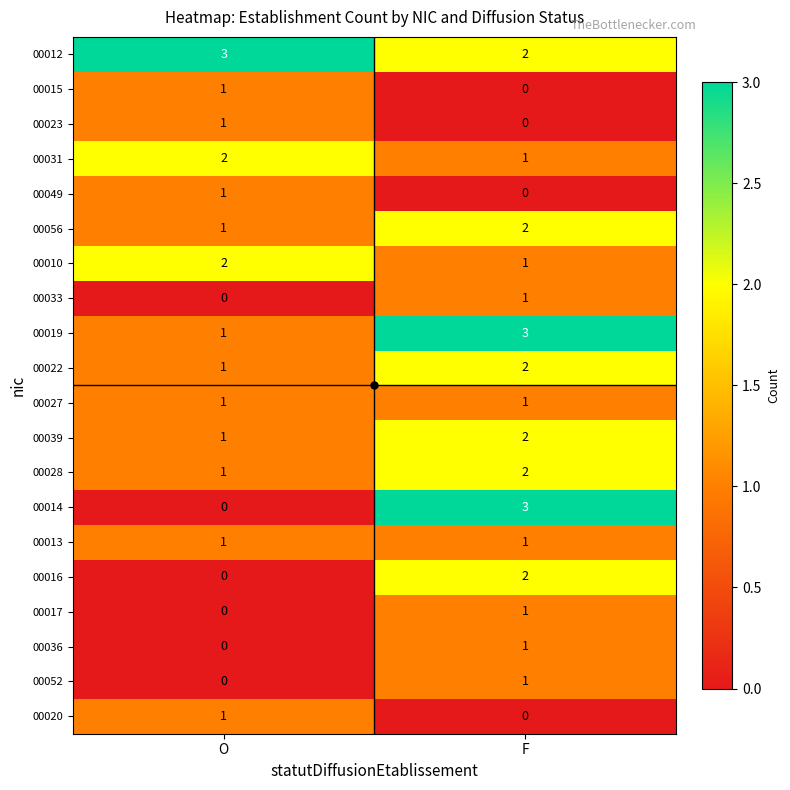

True or false: 00010 has a value of 1 at F.

True